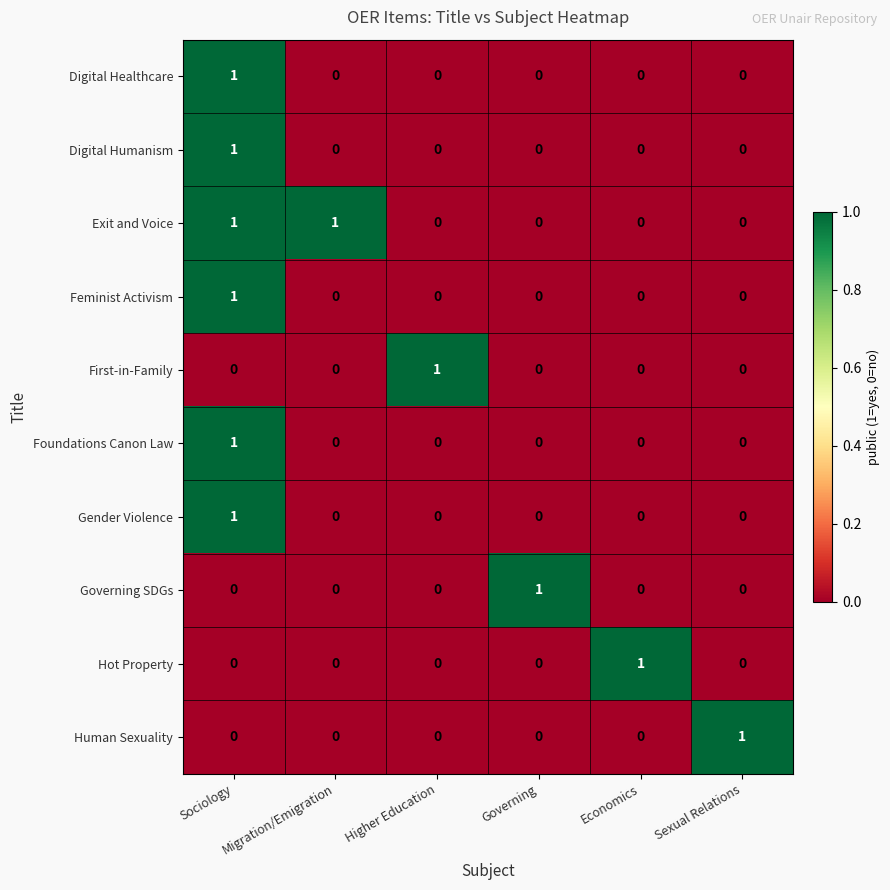

What is the total value across all series at Migration/Emigration?

1